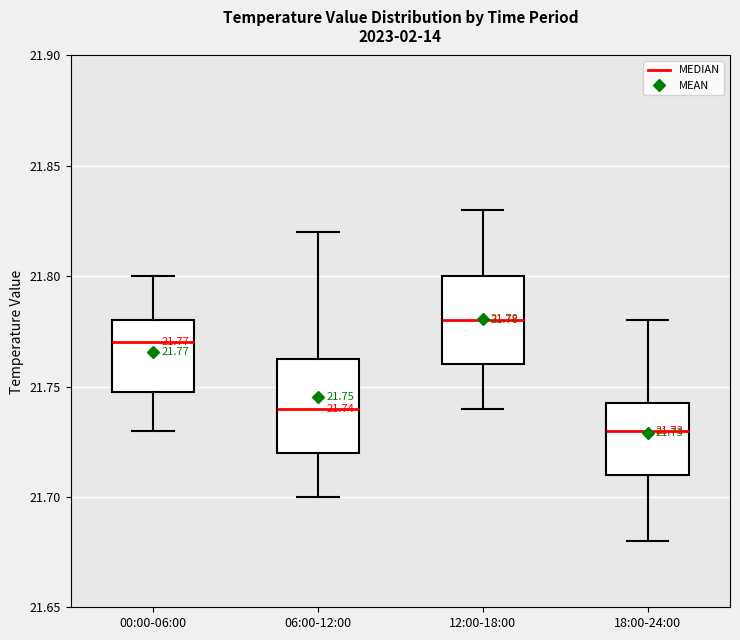

Which box has the lowest median line?

18:00-24:00